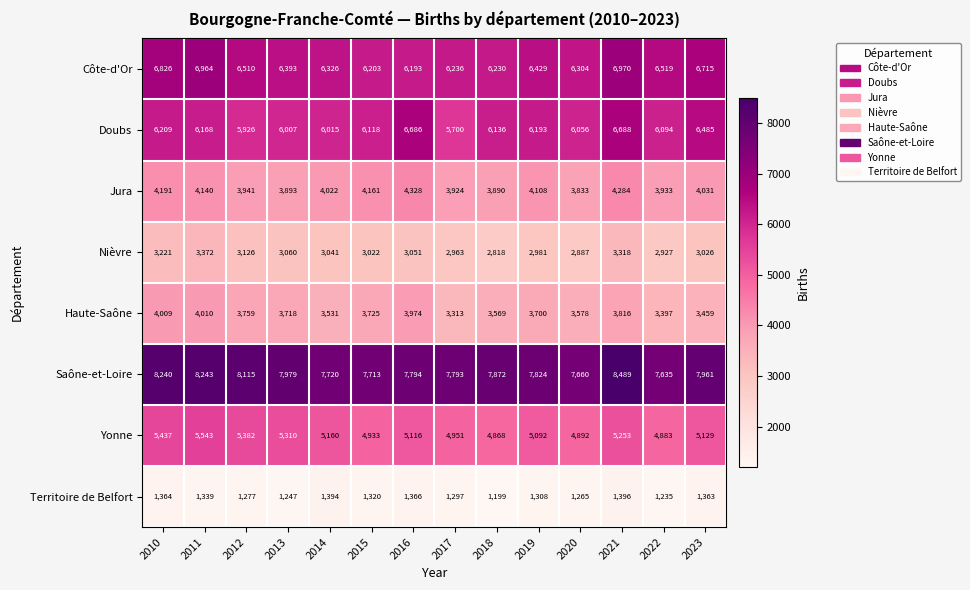

At which category is the sum across all series the highest?

2021